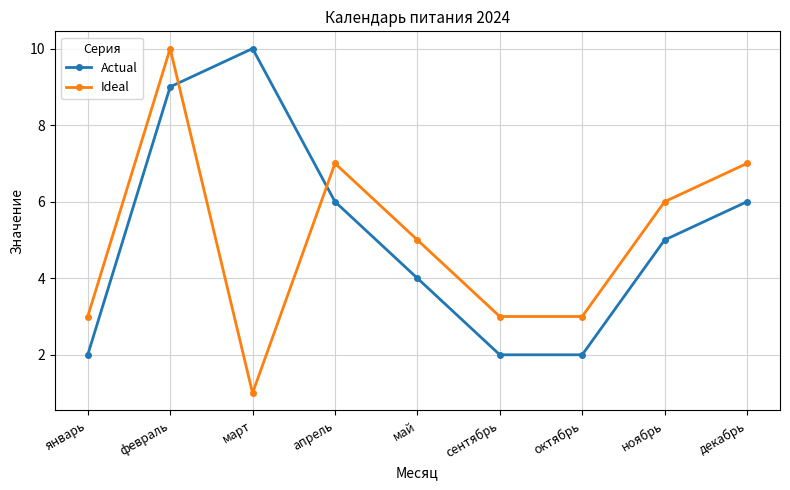

What is the label of the 5th point from the left?

май